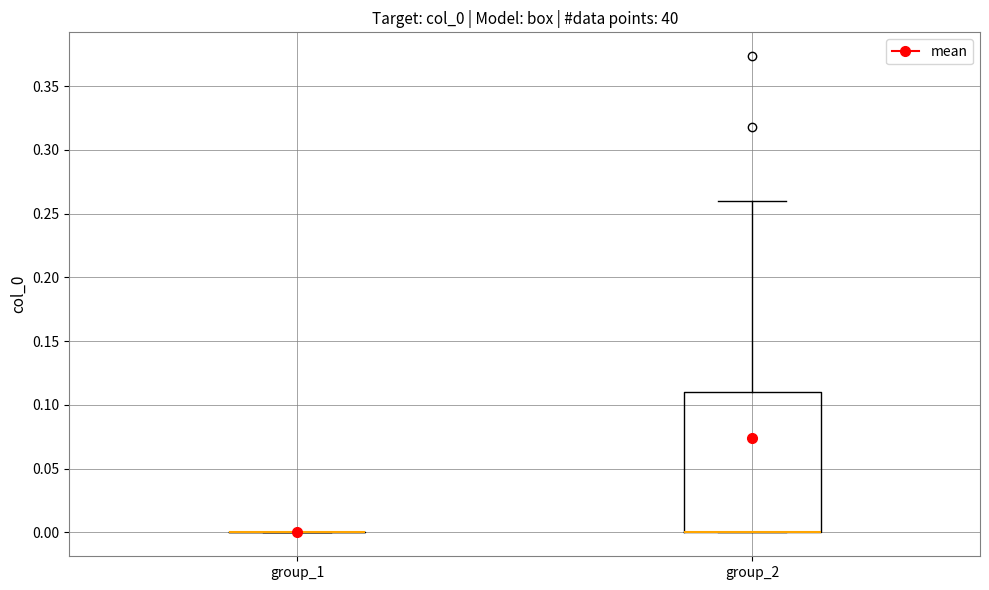

Where does the upper whisker of the box for group_2 end on the y-axis? The values are not printed on the chart, so give them approximately, as read against the axis.

0.26